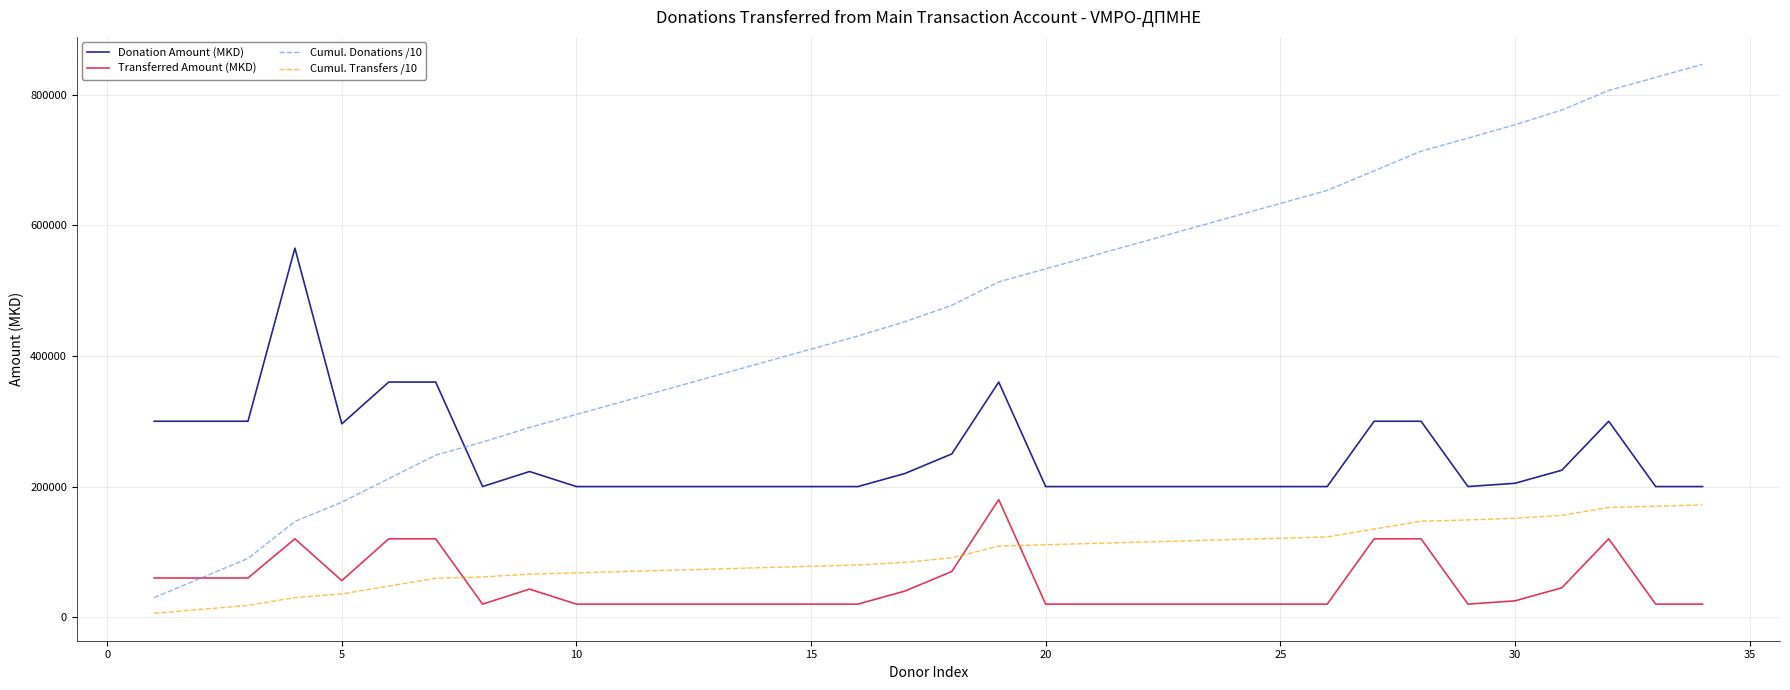

True or false: Donation Amount (MKD) and Cumul. Transfers /10 intersect in this chart.

False